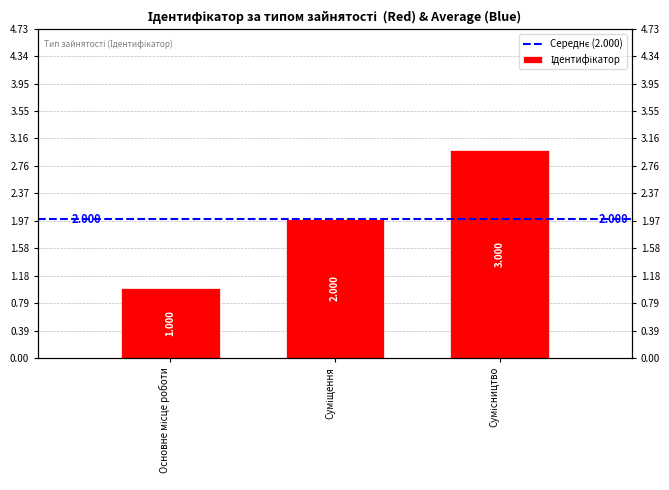

Reading left to right, transcribe all the data shown in this chart.

Основне місце роботи=1	Суміщення=2	Сумісництво=3